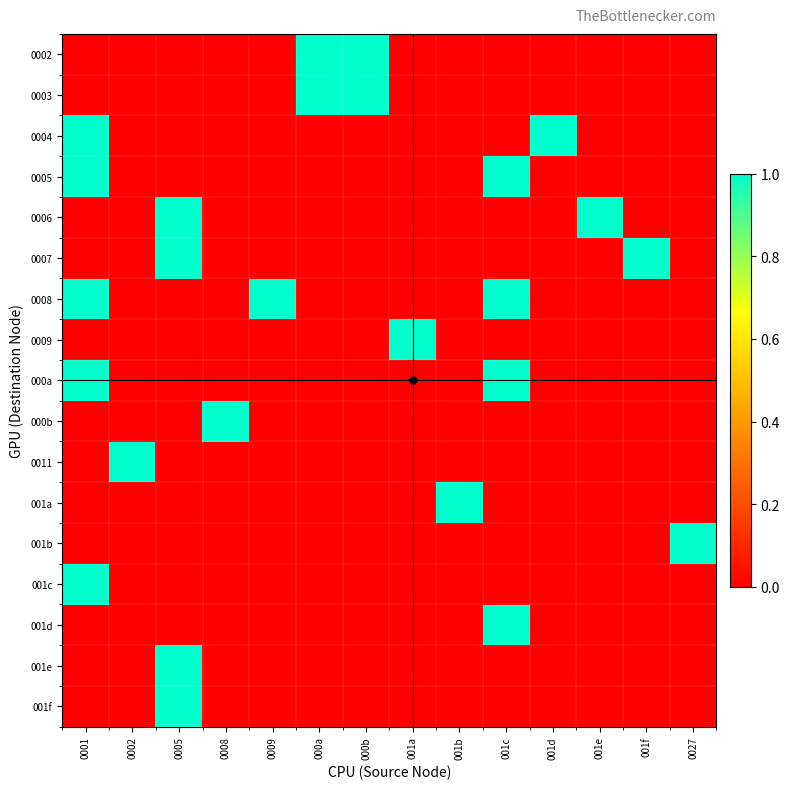

Which category has the lowest value across all series?

0001